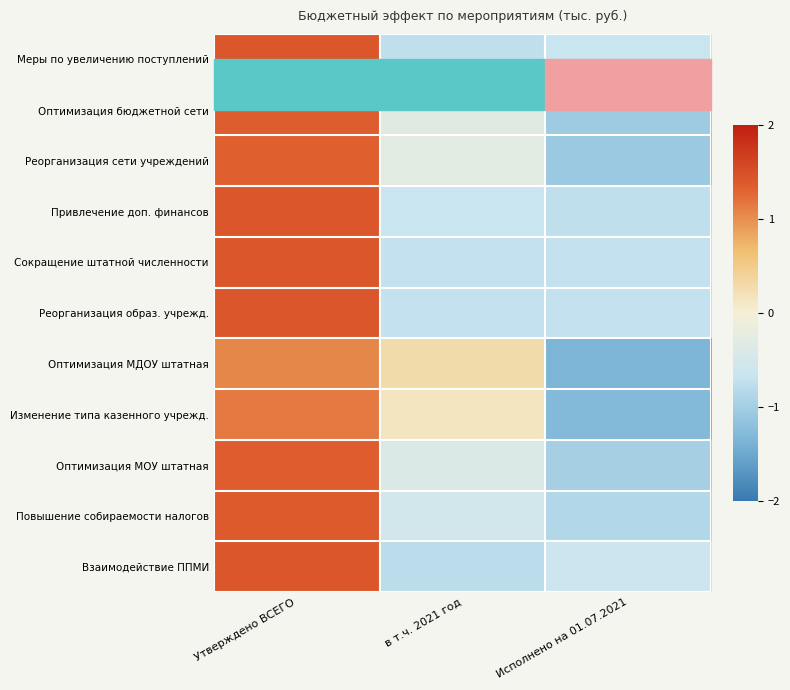

What is the sum of the Привлечение доп. финансов values at Исполнено на 01.07.2021 and в т.ч. 2021 год?

-1.4